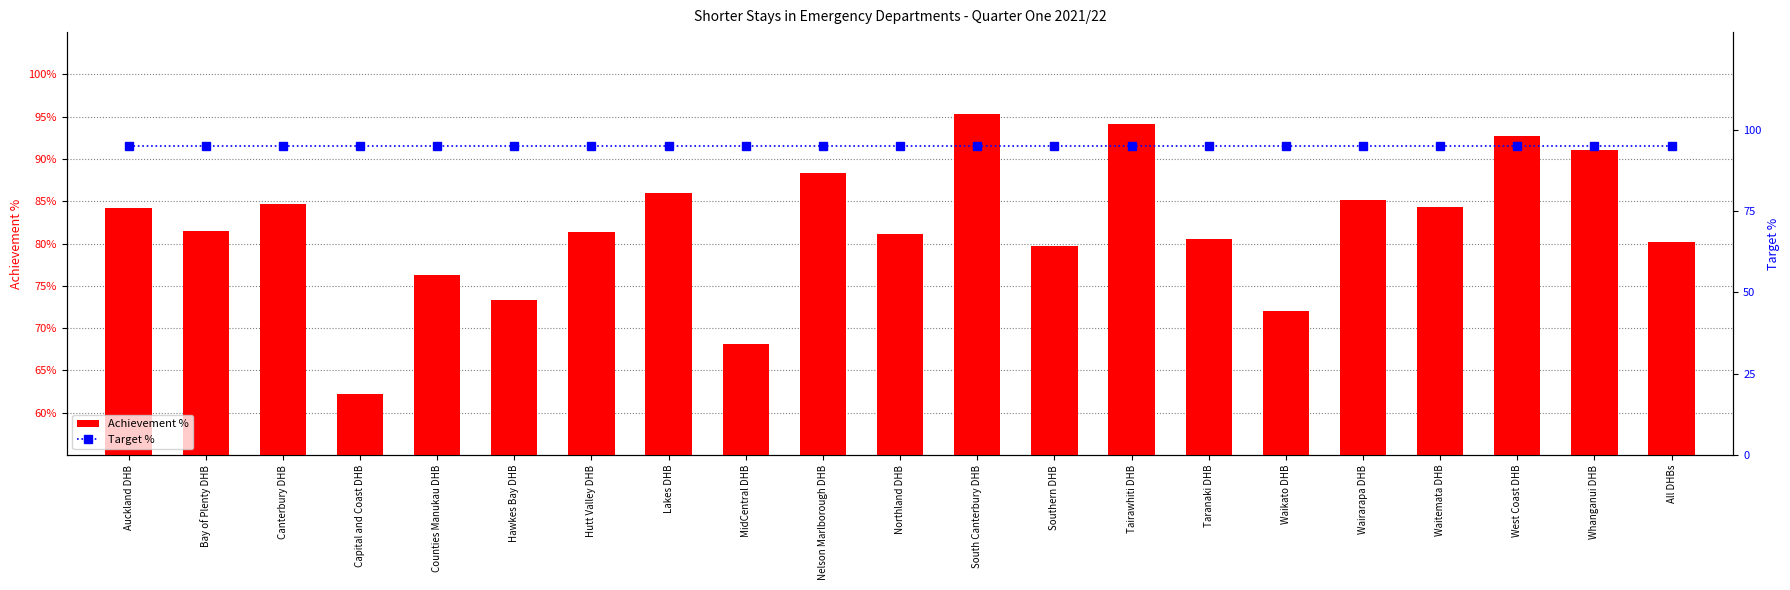

What is the smallest value displayed?

0.6